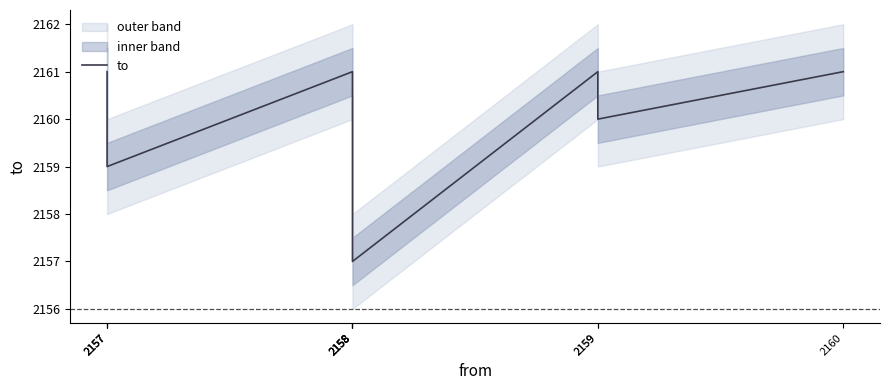

Between 2160 and 2159, which is larger?

2160